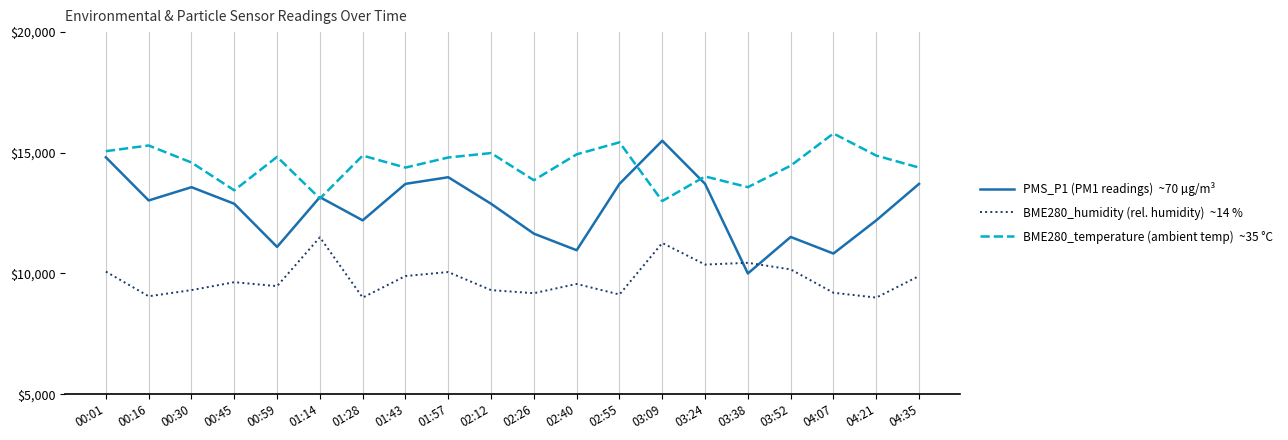

What is the spread (max minus min) of values at 00:59?

5357.3